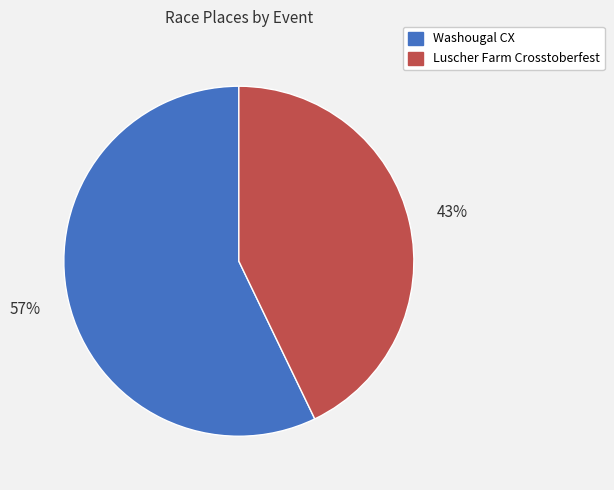

To the nearest percent, what is the average slice percentage?

50%